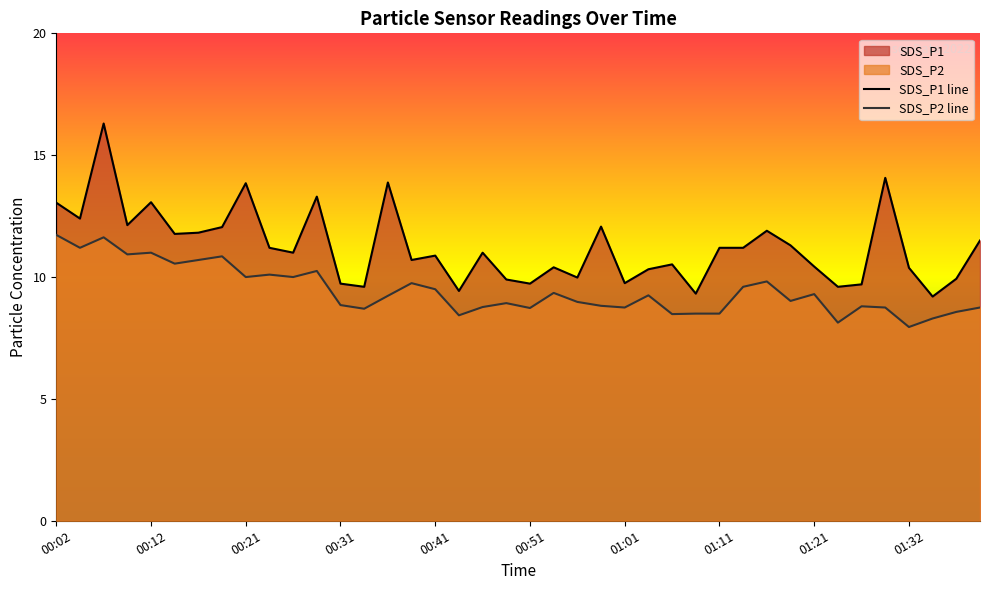

True or false: SDS_P2 has a value of 14.5 at 00:26.

False